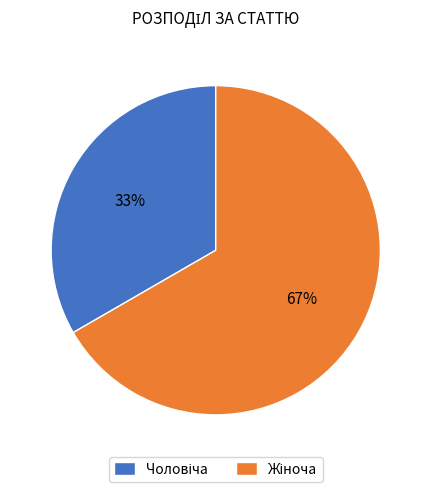

Does any single category account for the majority?

Yes